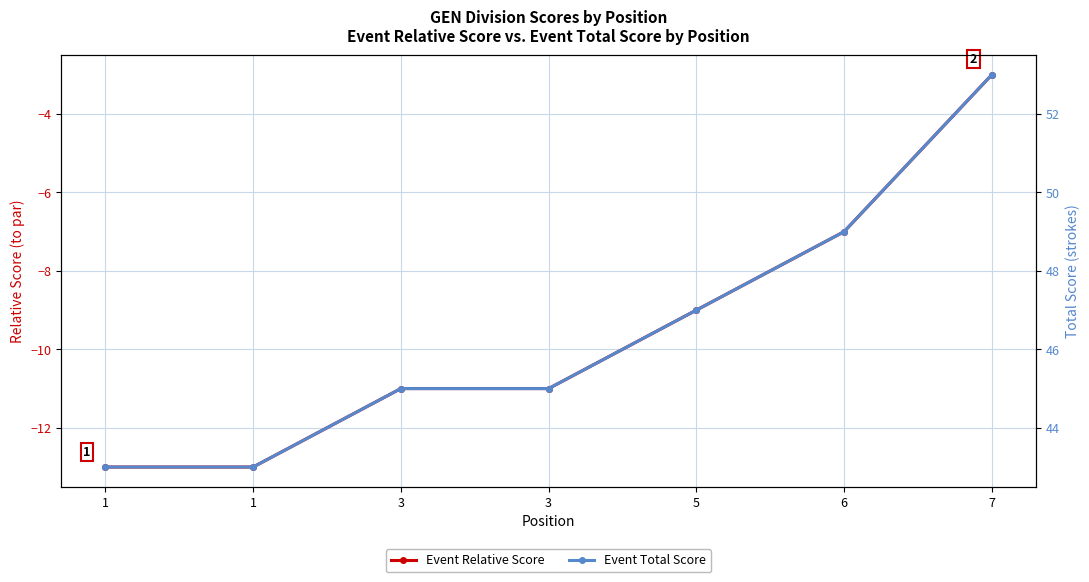

What is the value of the Event Relative Score point at the 3rd from the left?

-11